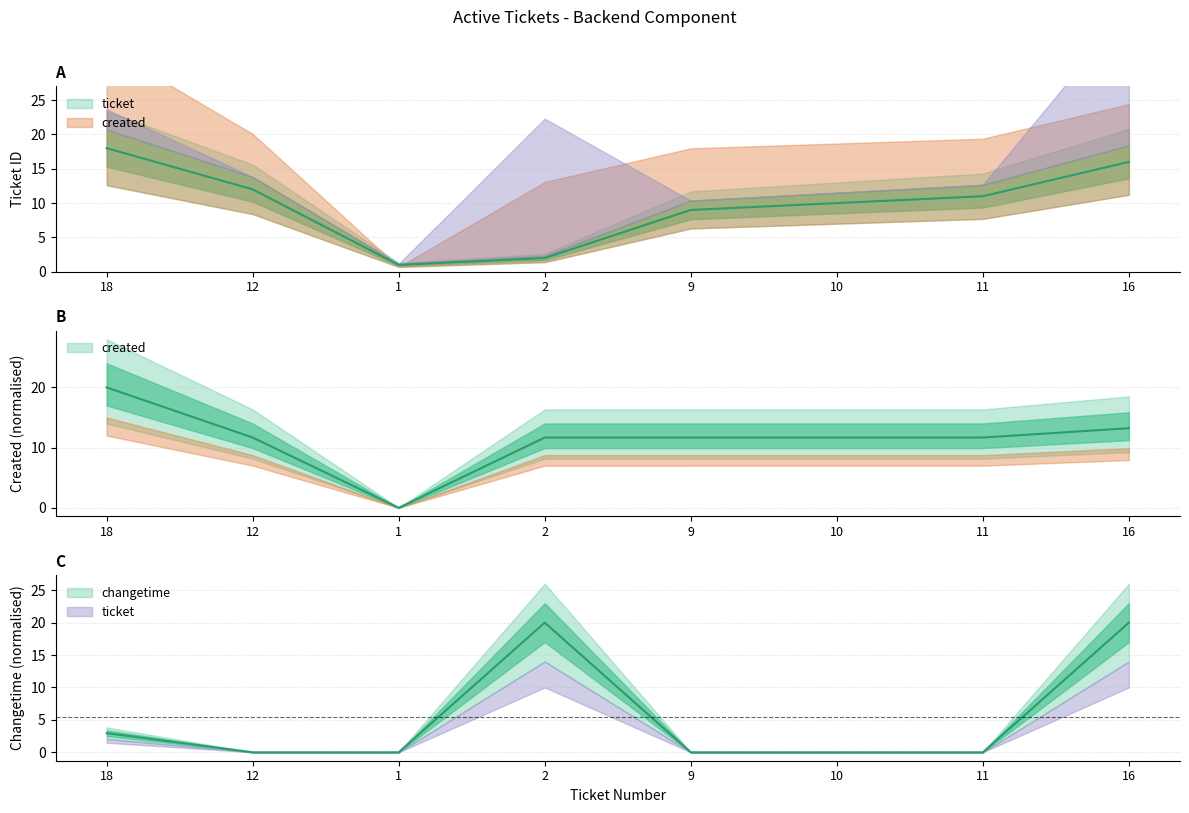

At which label is created closest to 10?

2